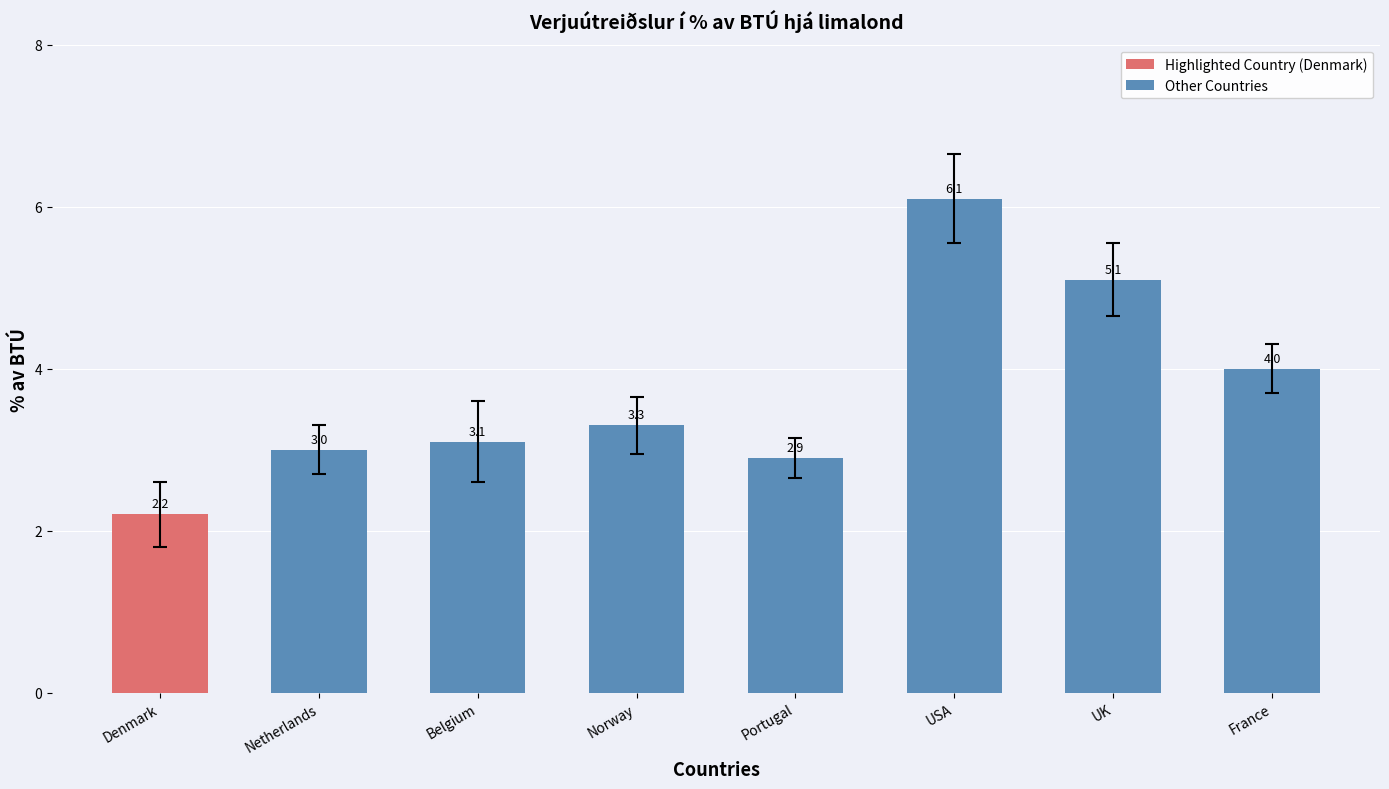

What is the sum of the values at Netherlands and Belgium?

6.1